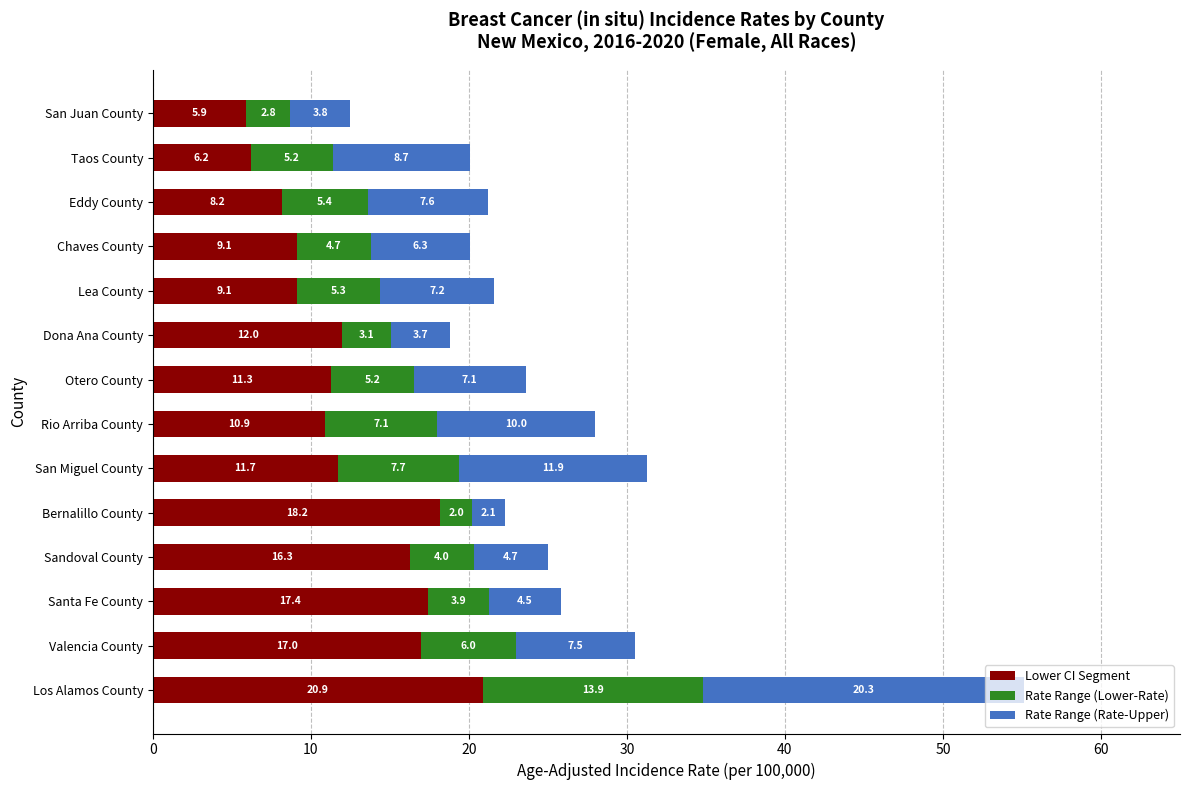

The Lower CI Segment series shows 20.9 at Los Alamos County. True or false?

True